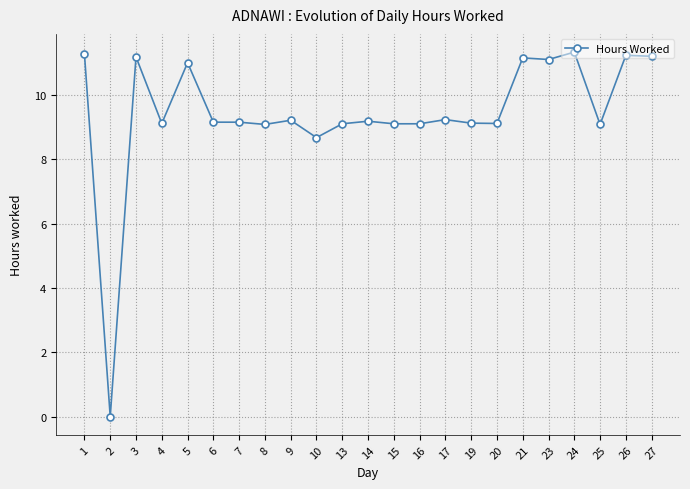

At which label does the data first exceed 9?

1